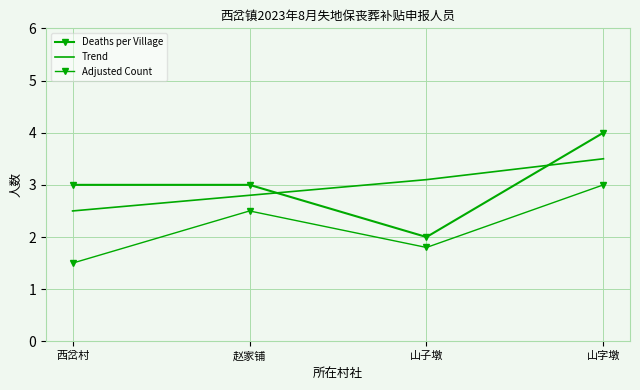

How many Adjusted Count values are between 1 and 3?

4